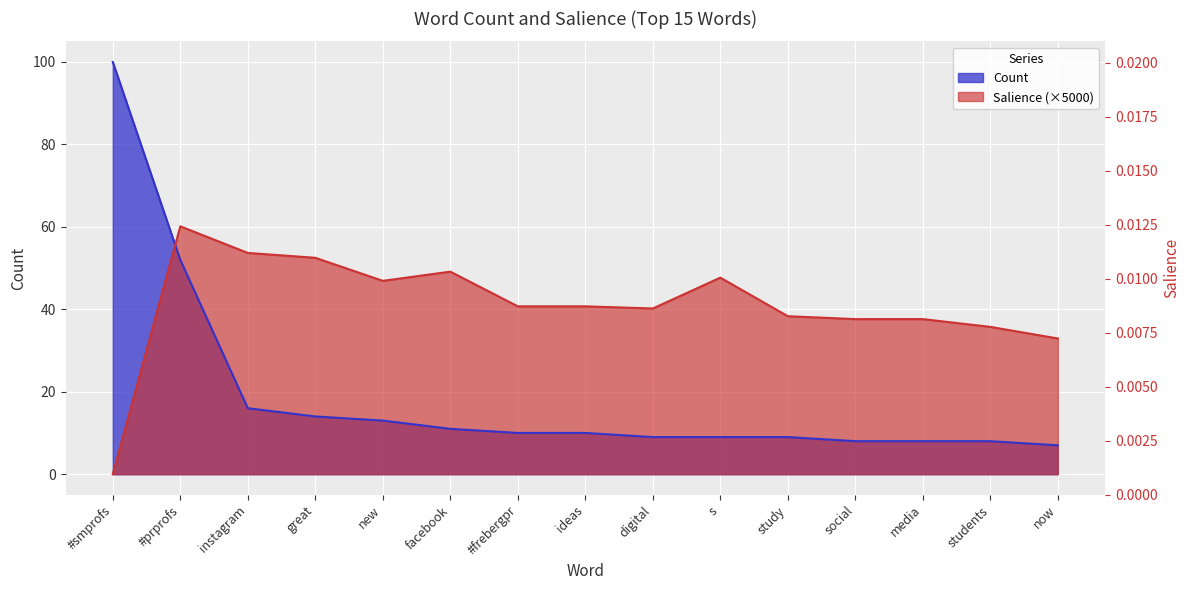

True or false: Salience has more than 0 points higher than both neighbors.

True